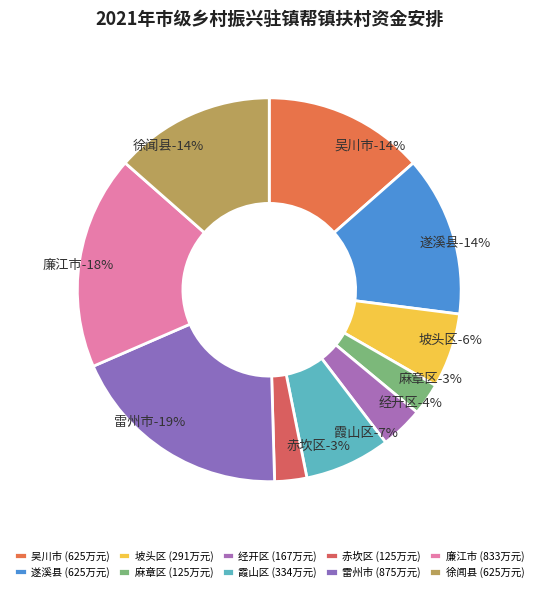

Approximately how many times larger is the value at 廉江市 compared to 霞山区?

2.5